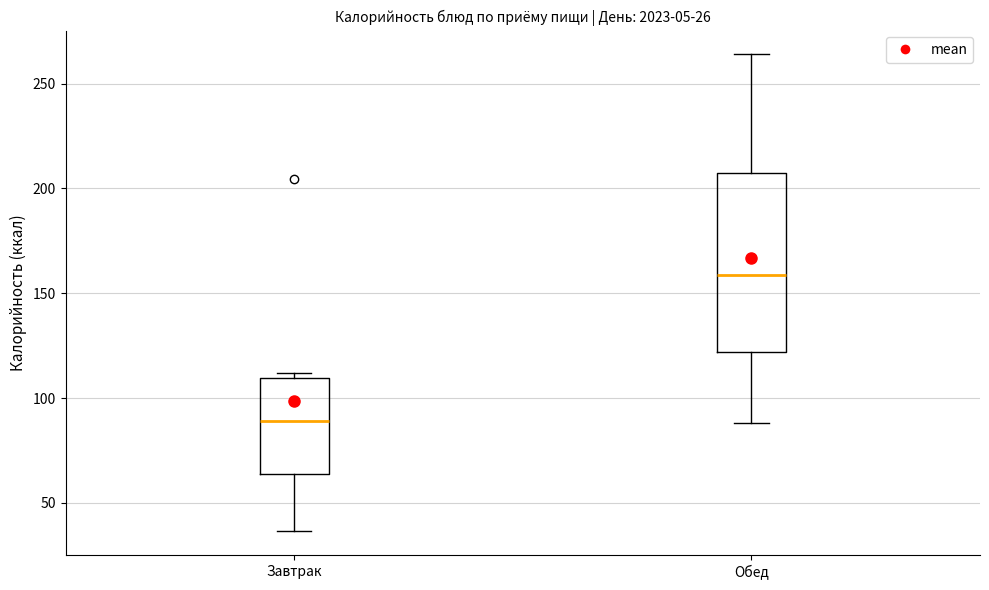

Where does the median line of the box for Завтрак sit on the y-axis? The values are not printed on the chart, so give them approximately, as read against the axis.

90